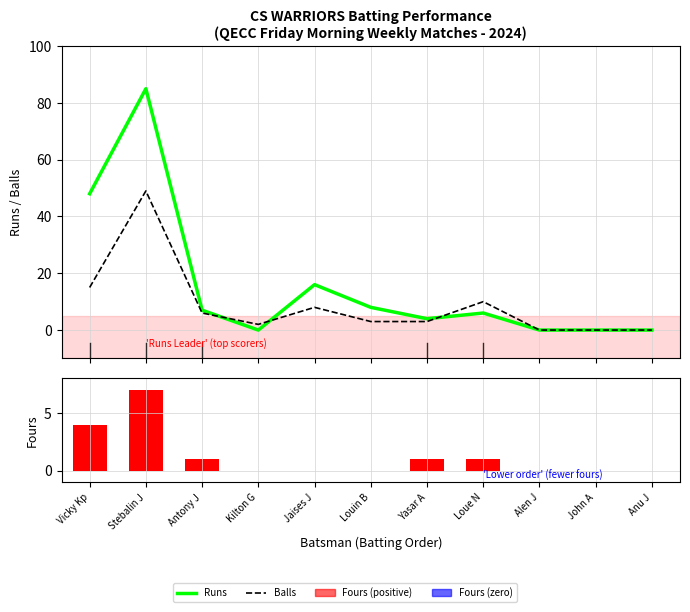

Rank the categories by Fours value from highest to lowest.

Stebalin J, Vicky Kp, Antony J, Yasar A, Loue N, Kilton G, Jaises J, Louin B, Alen J, John A, Anu J